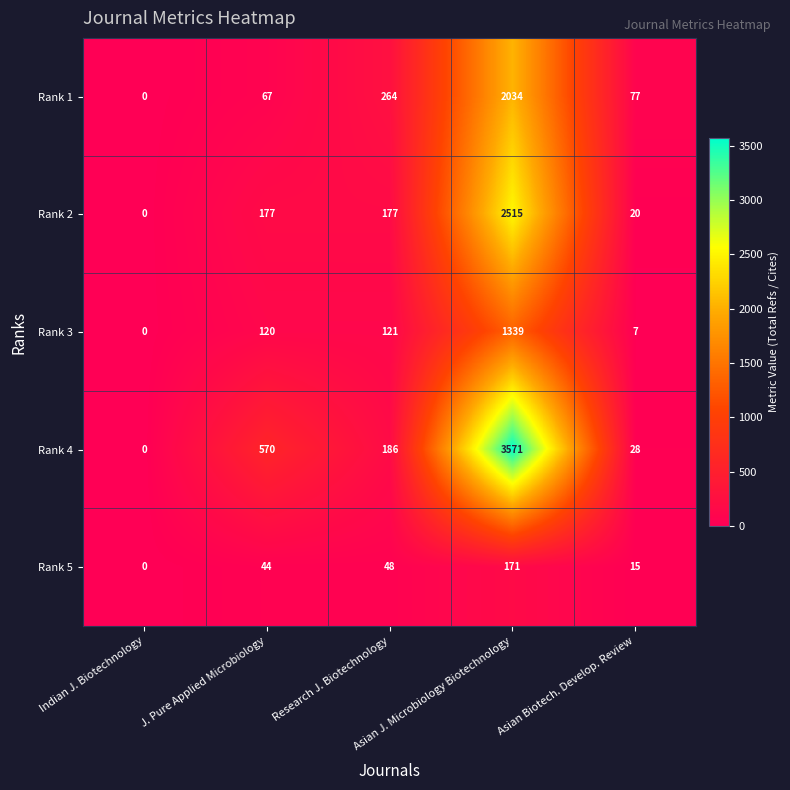

What is the difference between the maximum and minimum values in the Rank 4 series?

3571